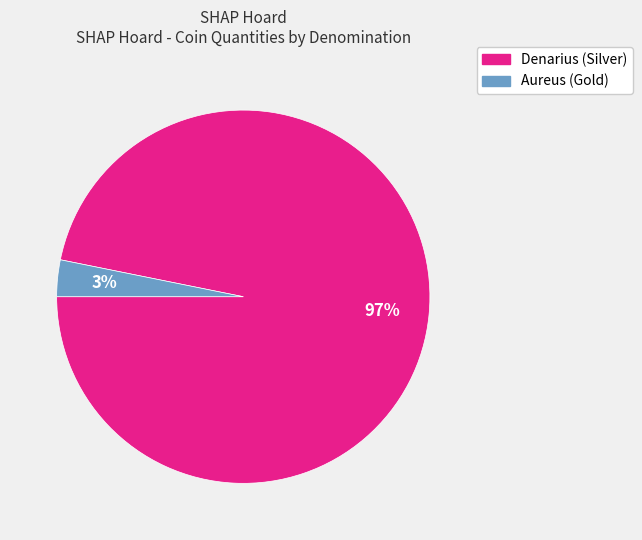

Combined, do Denarius (Silver) and Aureus (Gold) account for over 50%?

Yes